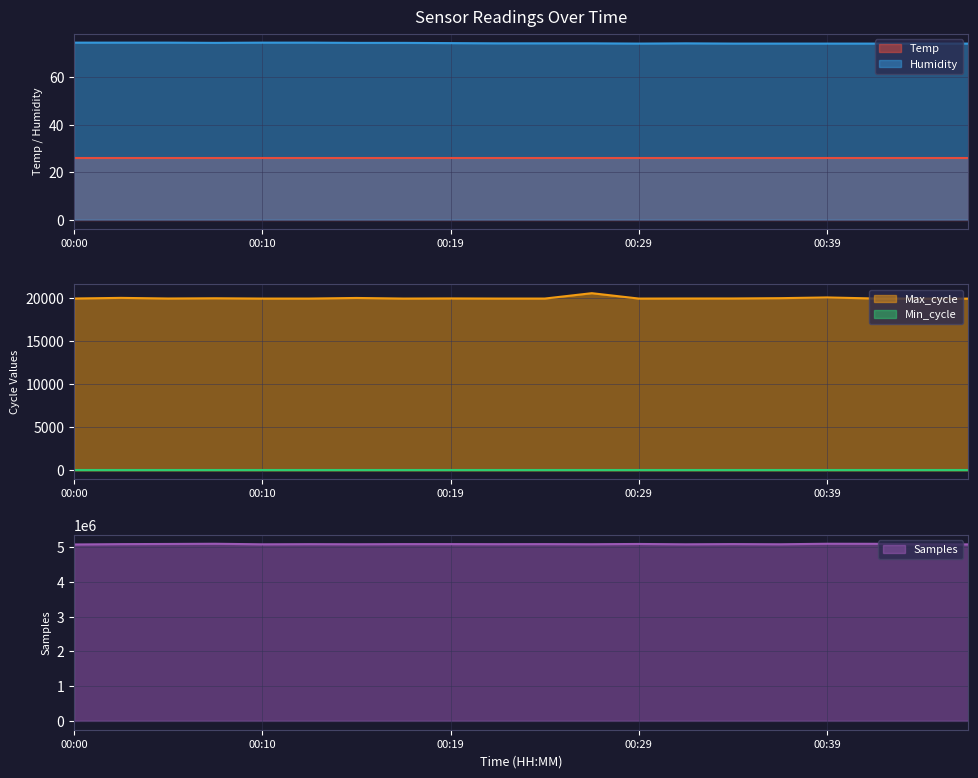

What is the total value across all series at 00:44?

5106810.2